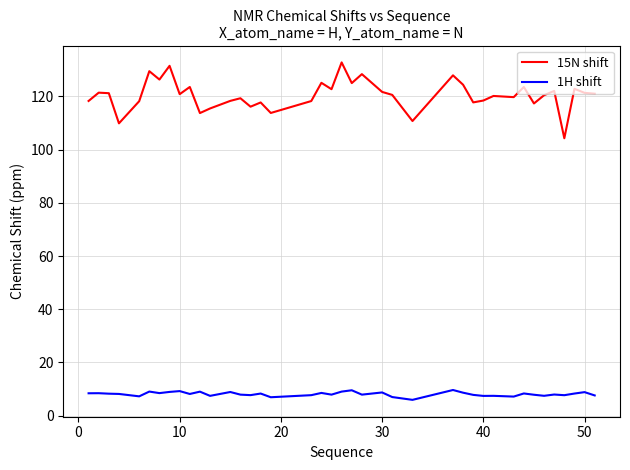

Rank the series by their maximum value, from lowest to highest.

1H shift, 15N shift